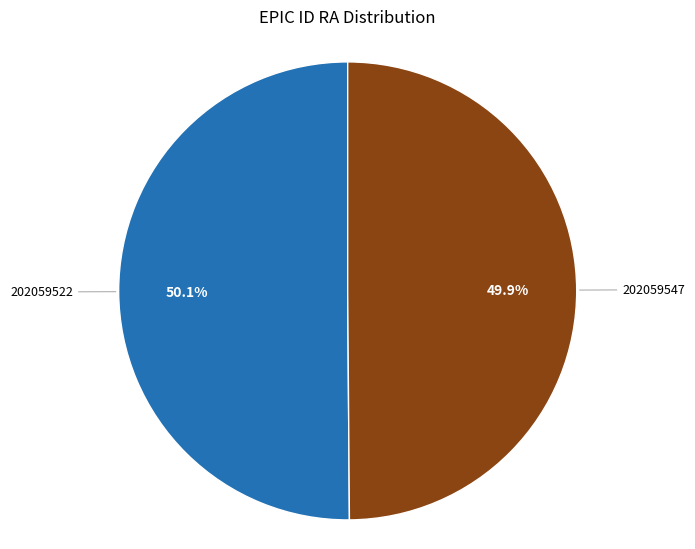

Is there a majority slice in this chart?

Yes